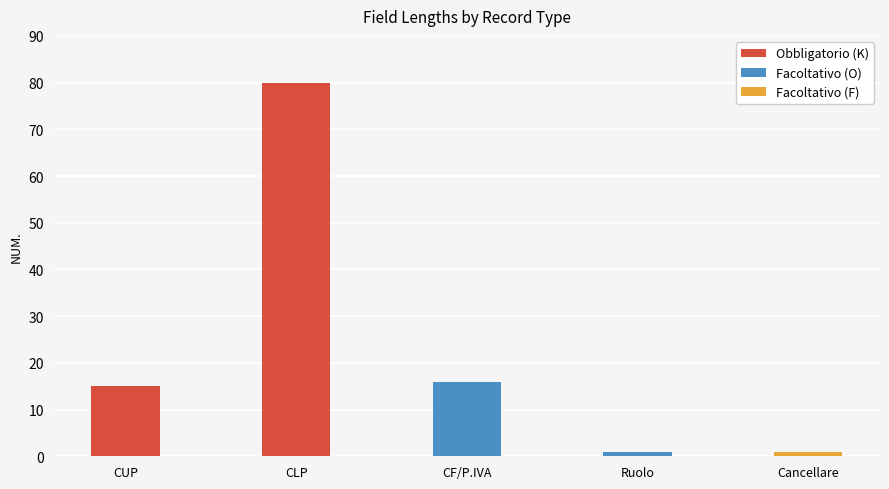

What is the difference between the second highest and second lowest values?

15